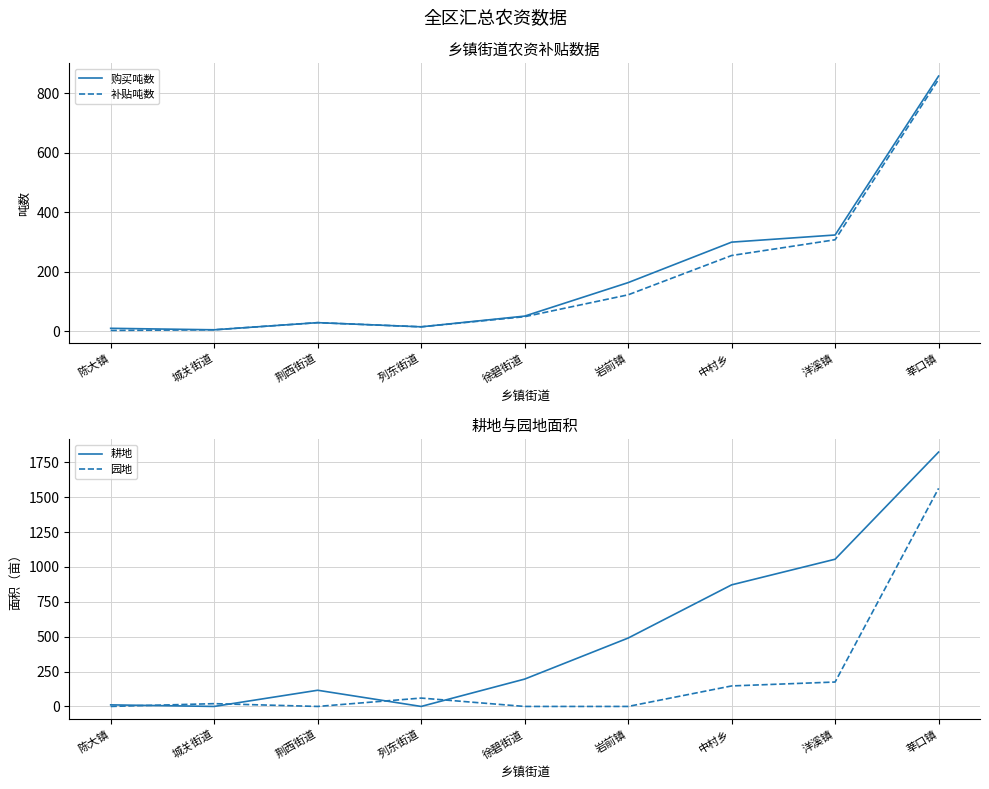

What is the difference between the 耕地 values at 中村乡 and 列东街道?

871.3